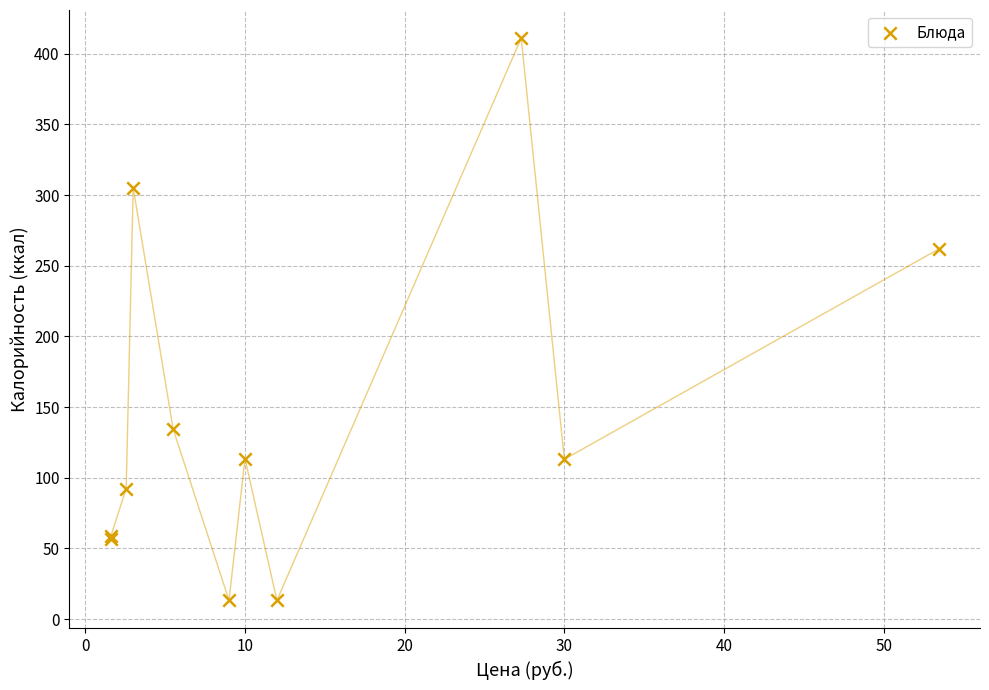

What Y value in the scatter plot is closest to 212?

261.7